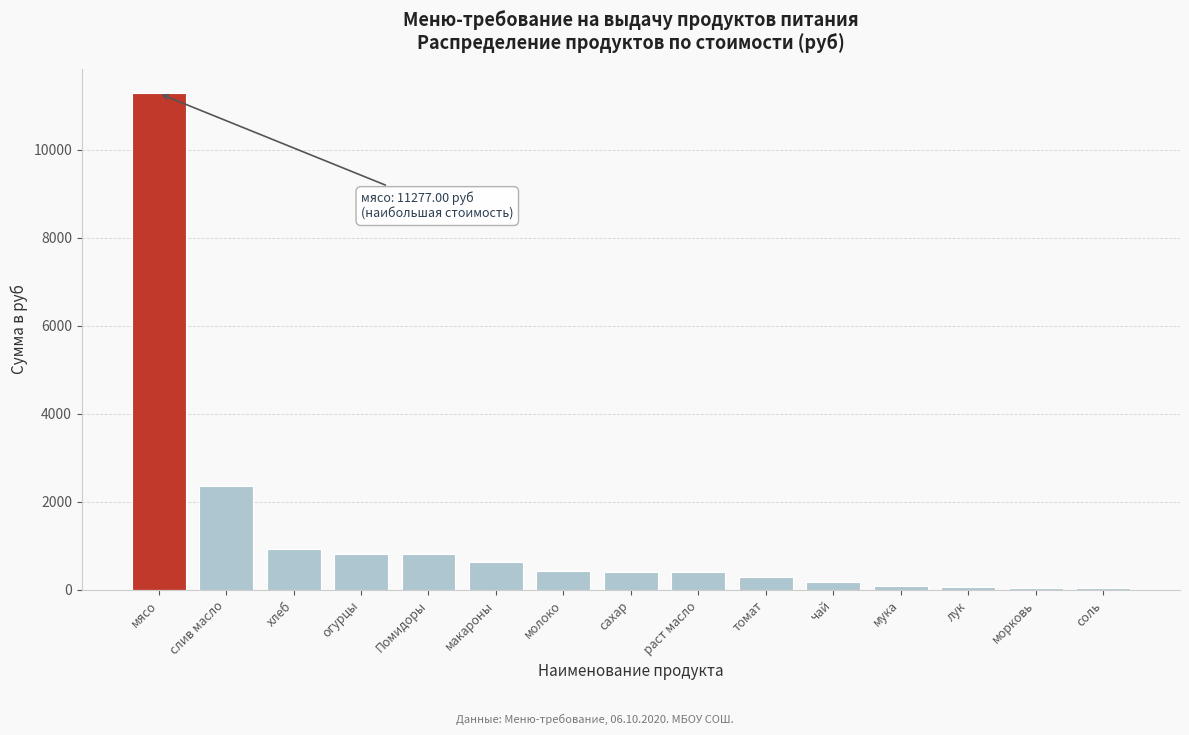

What is the maximum value shown in the chart?

11277.0